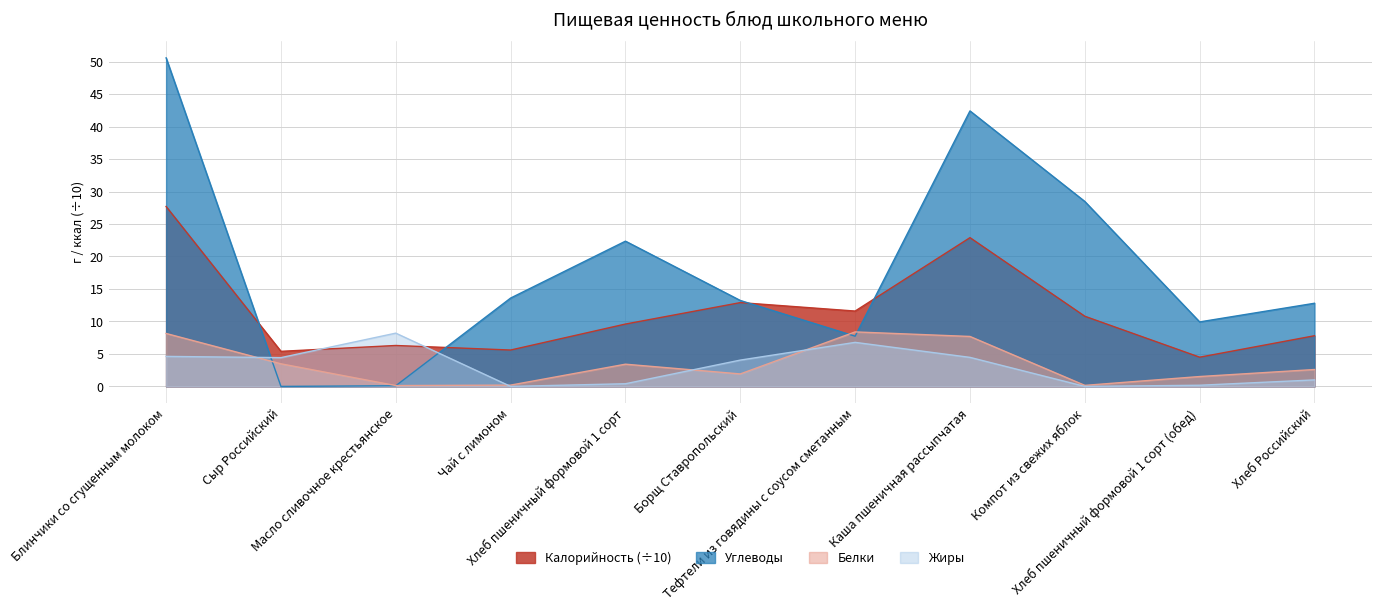

Is the value of Жиры at Масло сливочное крестьянское greater than the value of Калорийность at Тефтели из говядины с соусом сметанным?

No